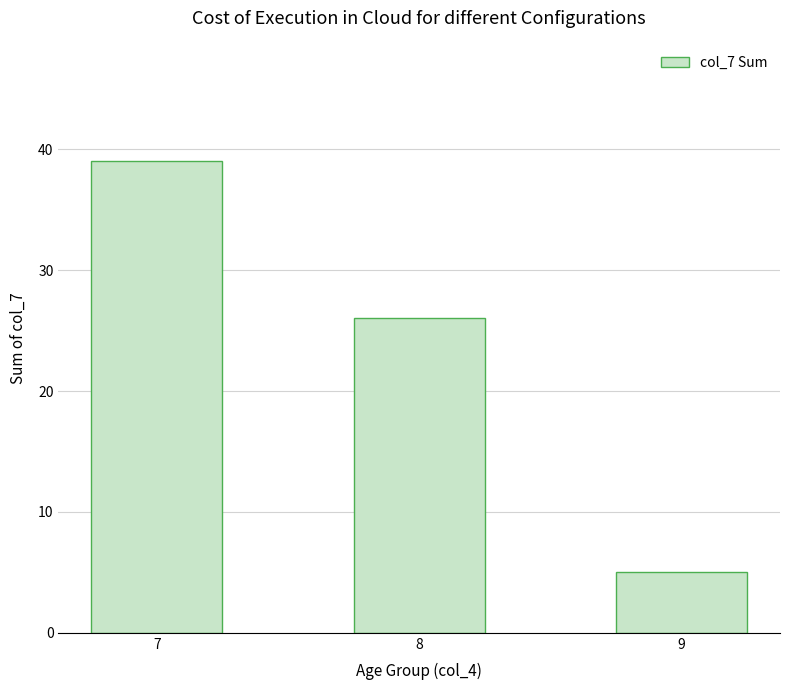

Reading left to right, extract all data points from this chart.

7=39	8=26	9=5